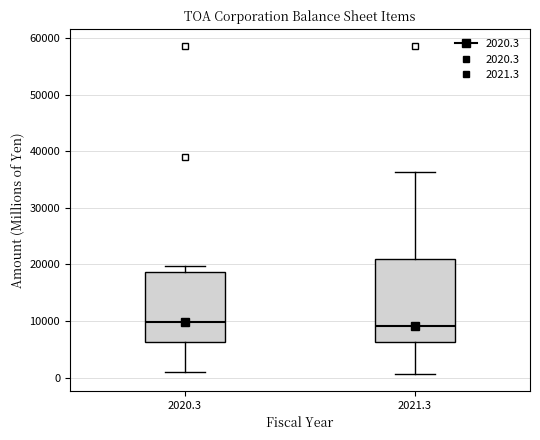

Reading left to right, read every box against the y-axis: the position of its median line, the range the box covers, and the ends of its whiskers. The values are not printed on the chart, so give them approximately, as read against the axis.

2020.3: median 10000, box 6000 to 19000, whiskers 1000 to 20000
2021.3: median 9000, box 6000 to 21000, whiskers 1000 to 36000